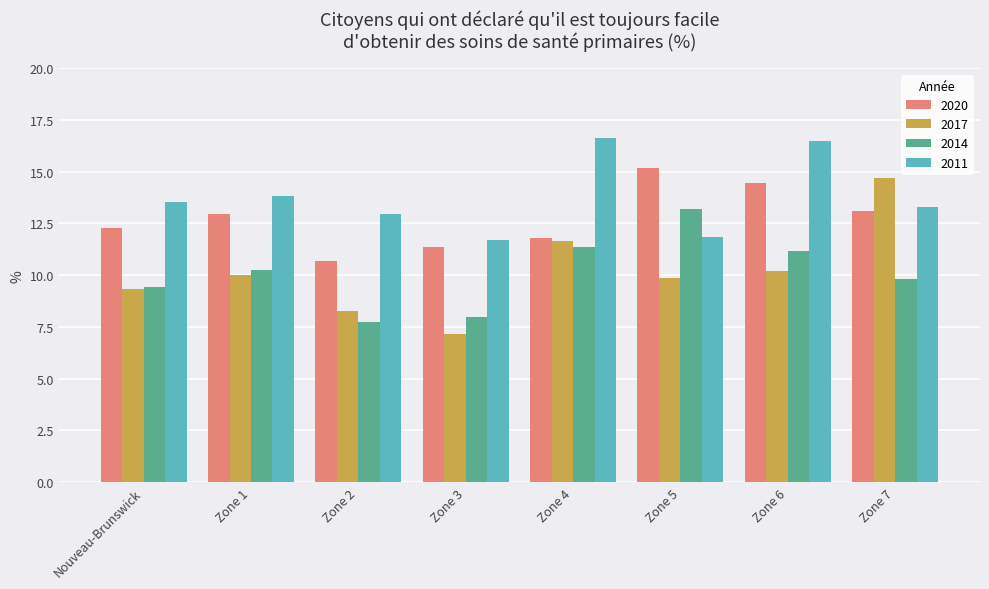

What is the difference between the 2017 values at Zone 3 and Zone 5?

2.7